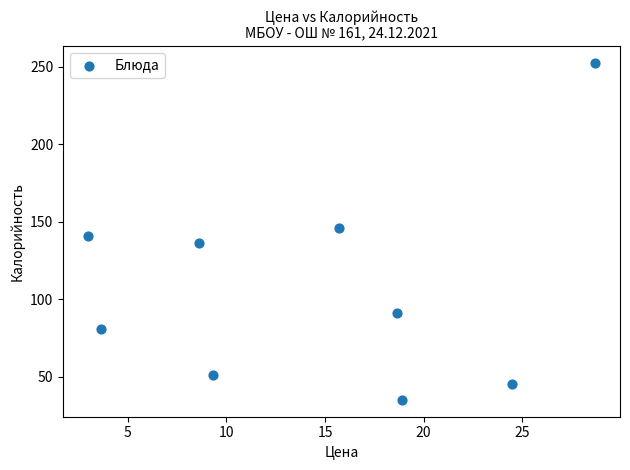

What is the average X value?

14.5